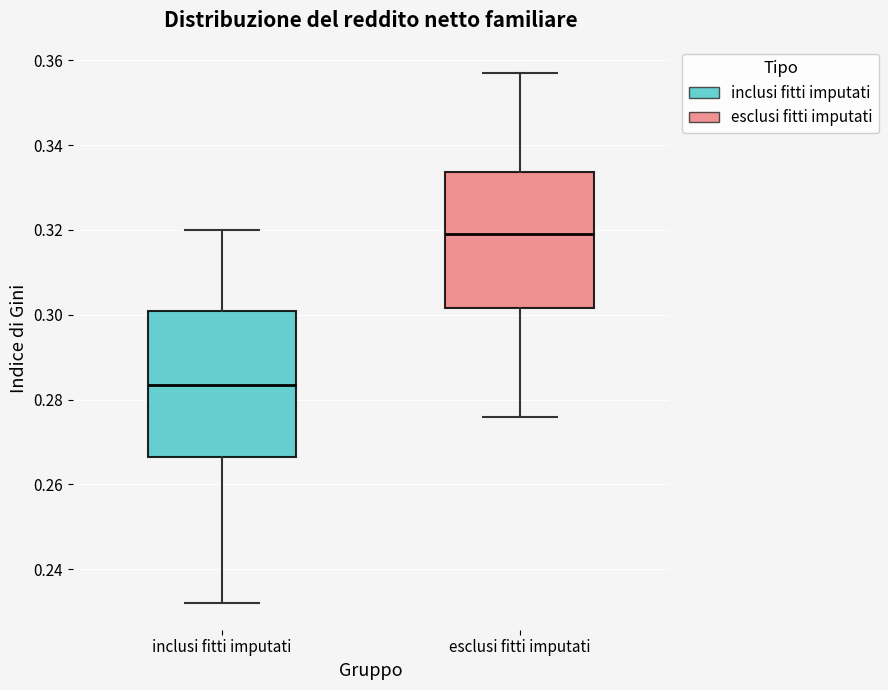

Reading left to right, transcribe this box plot: for each box, give where its median line is, the range the box spans, and where its two whiskers end, as read against the y-axis. The values are not printed on the chart, so give them approximately, as read against the axis.

inclusi fitti imputati: median 0.284, box 0.266 to 0.302, whiskers 0.232 to 0.320
esclusi fitti imputati: median 0.320, box 0.302 to 0.334, whiskers 0.276 to 0.358